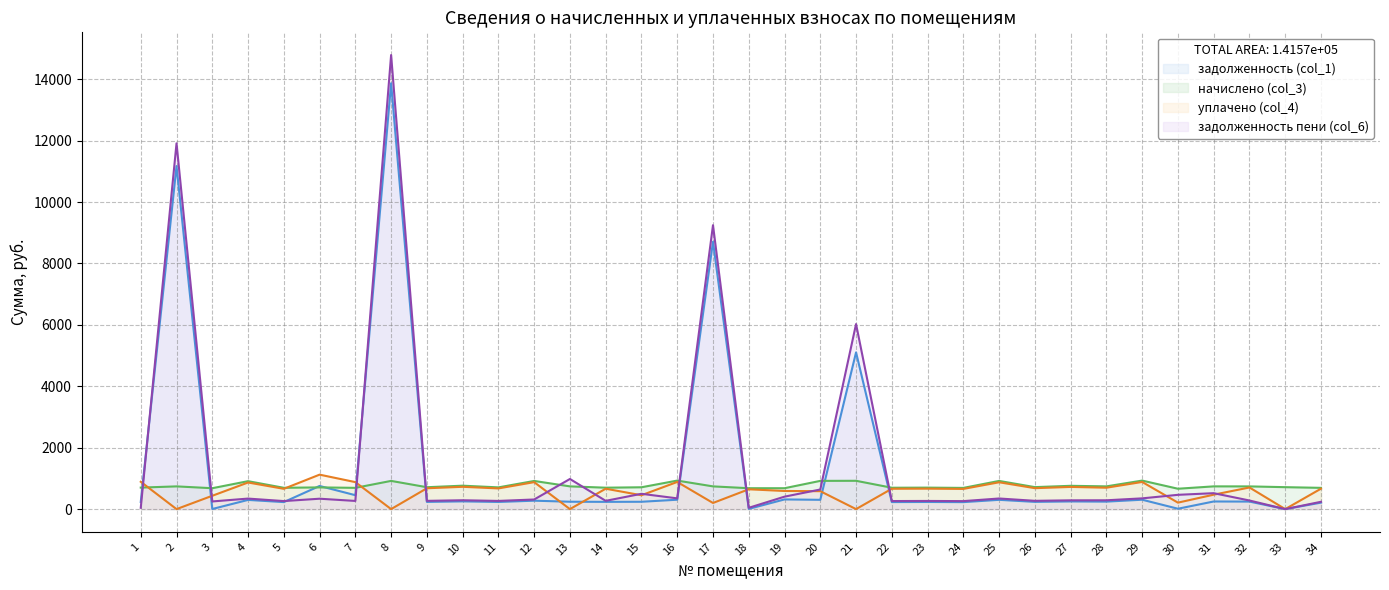

Count the number of categories in the chart.

34